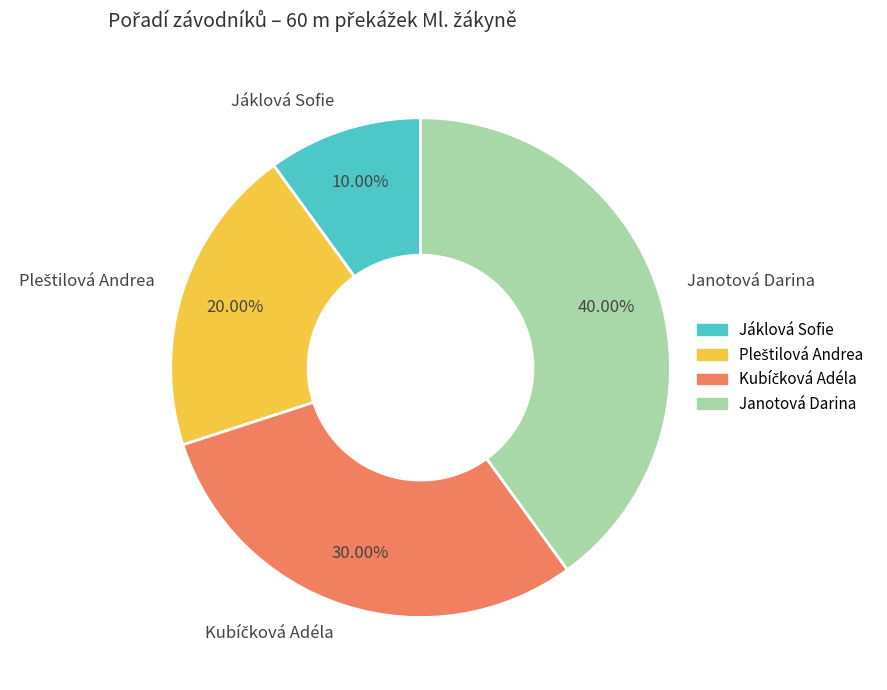

Is it true that Janotová Darina is 28% of the pie?

False